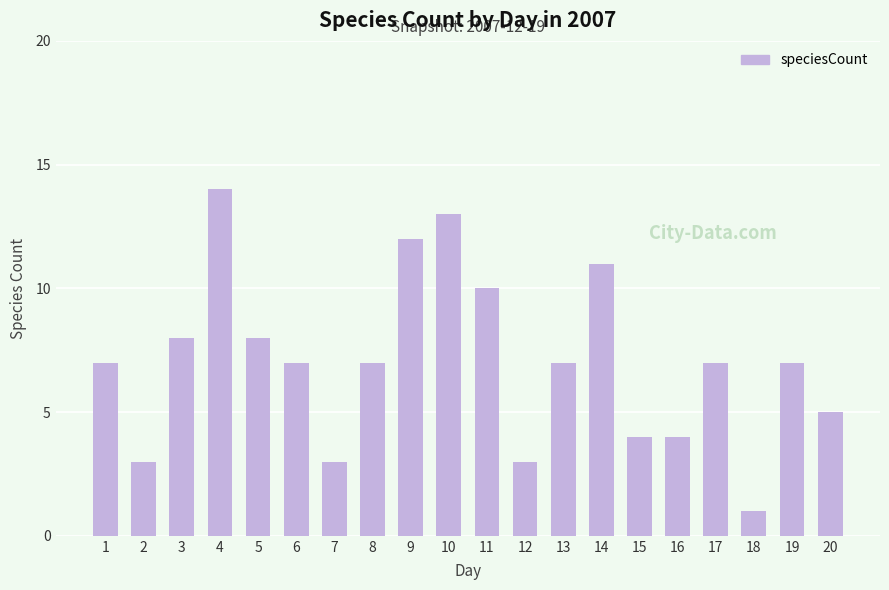

What is the change in value from 7 to 15?

+1